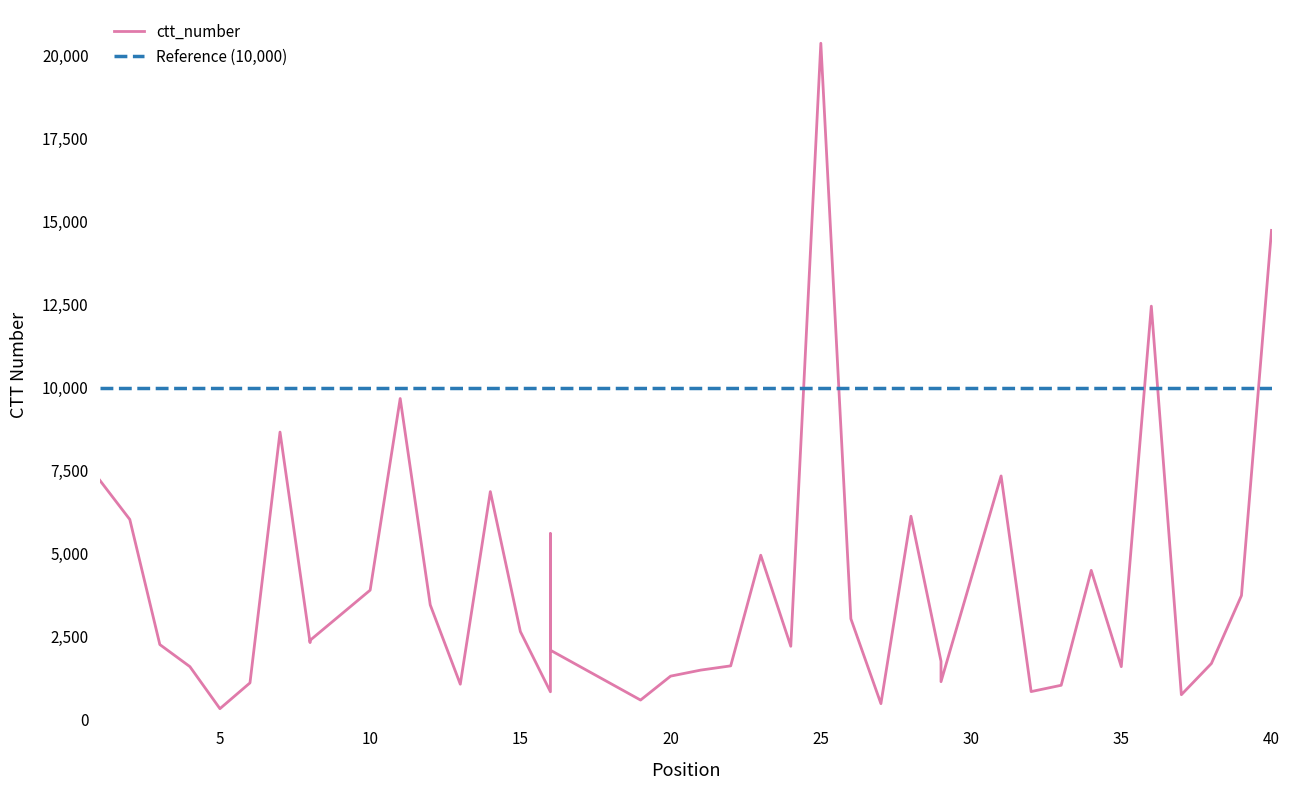

What is the change in value from 16 to 32?

-1245